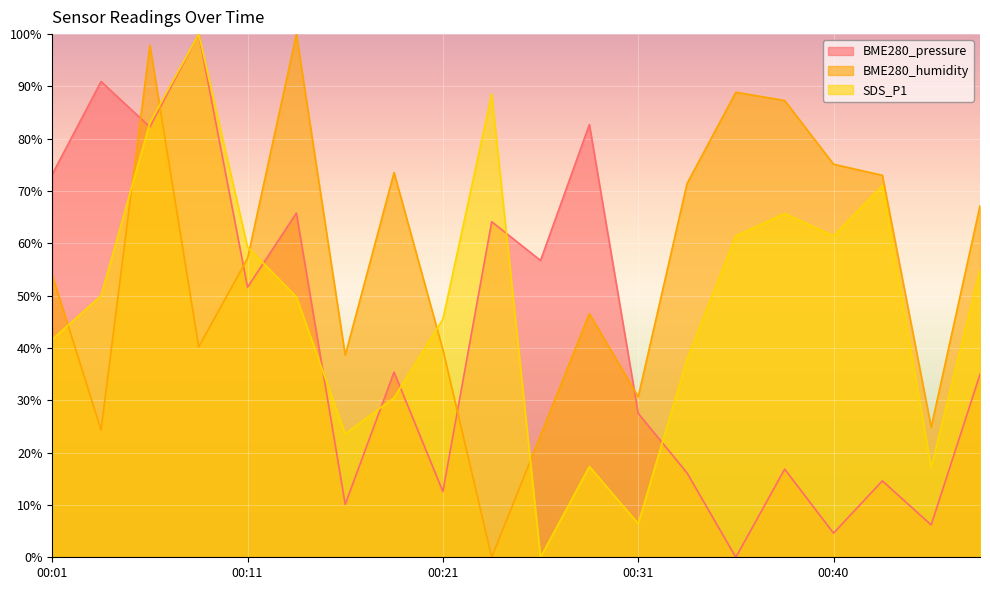

Reading left to right, extract all data points from this chart.

BME280_pressure: 73.2	90.9	82.3	100.0	51.6	65.8	10.1	35.4	12.6	64.1	56.7	82.7	27.5	16.1	0.0	16.9	4.6	14.6	6.2	35.0
BME280_humidity: 54.0	24.3	97.9	40.2	57.1	100.0	38.6	73.5	39.7	0.0	23.3	46.6	30.7	71.4	88.9	87.3	75.1	73.0	24.9	67.2
SDS_P1: 41.6	50.0	83.1	100.0	59.3	49.8	23.6	30.5	45.5	88.6	0.0	17.4	6.4	37.9	61.4	65.7	61.4	71.1	17.1	55.0